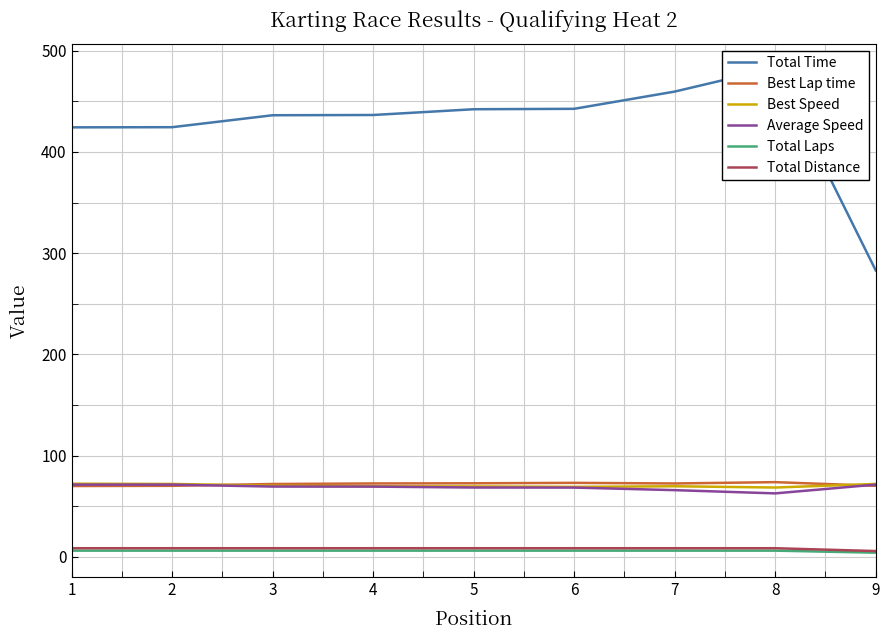

Where does the Average Speed series first go above 69?

1